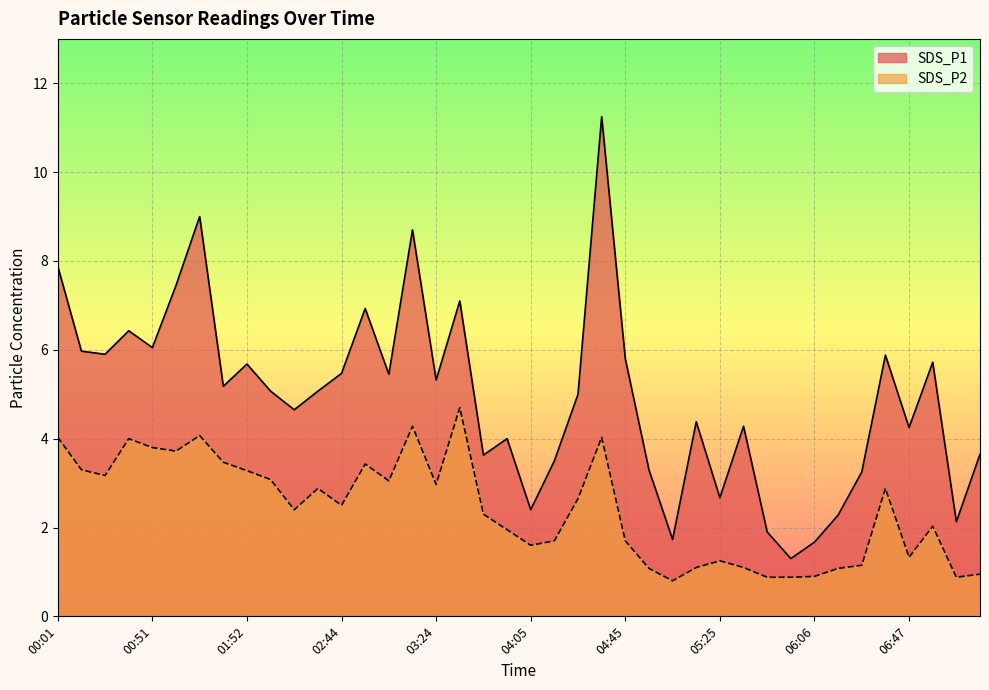

True or false: SDS_P2 has more than 1 points higher than both neighbors.

True